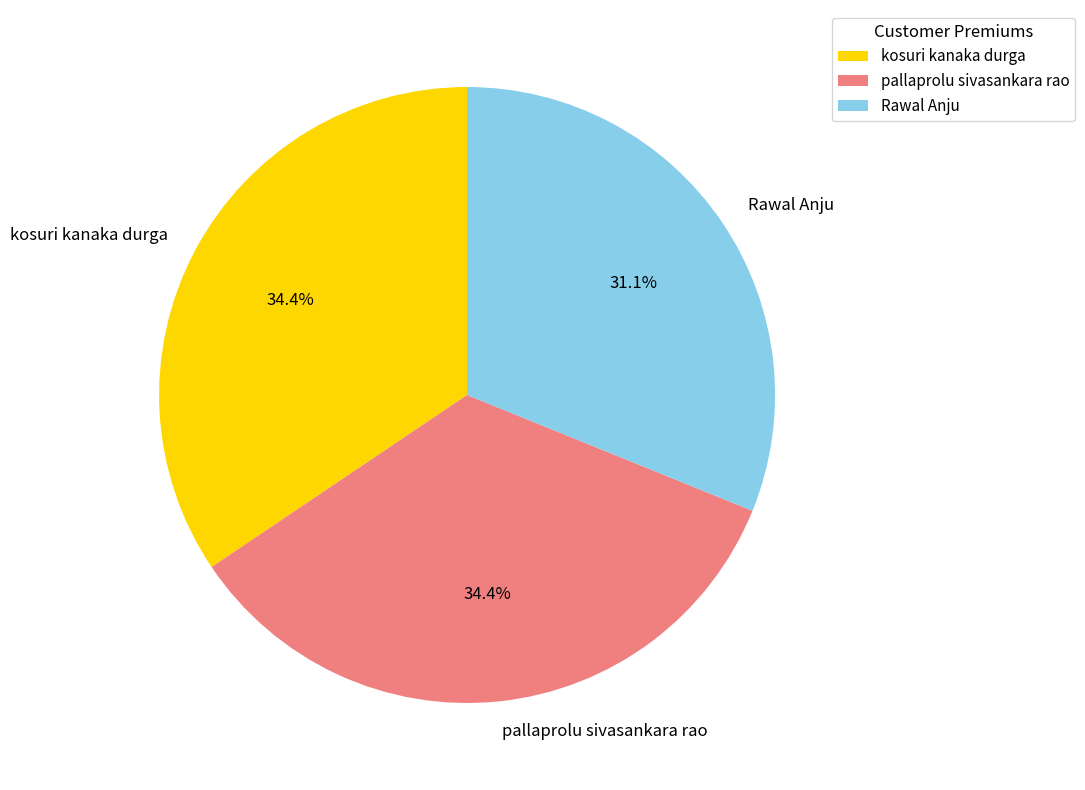

Which slice is the smallest?

Rawal Anju